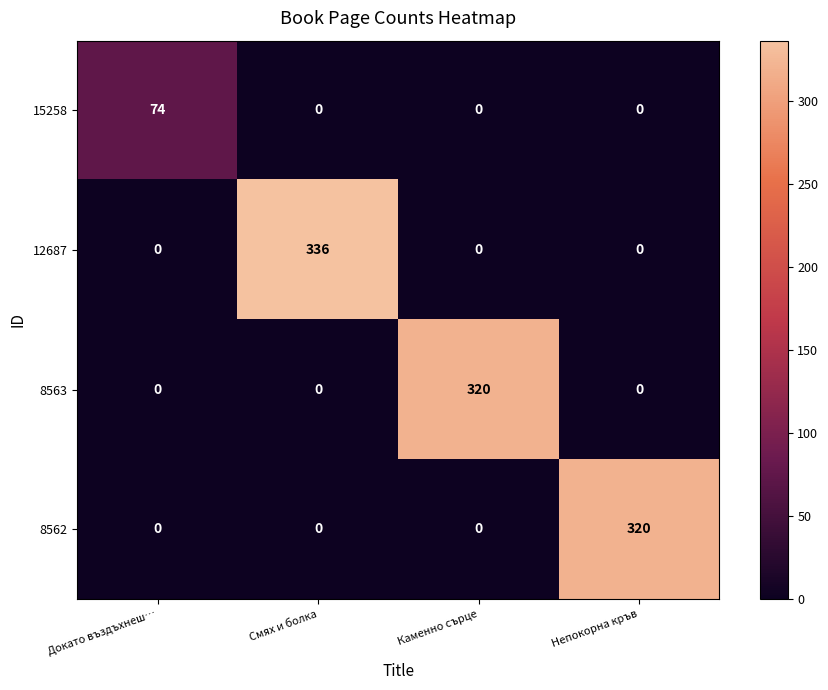

The 8562 series shows -144 at Докато въздъхнеш…. True or false?

False